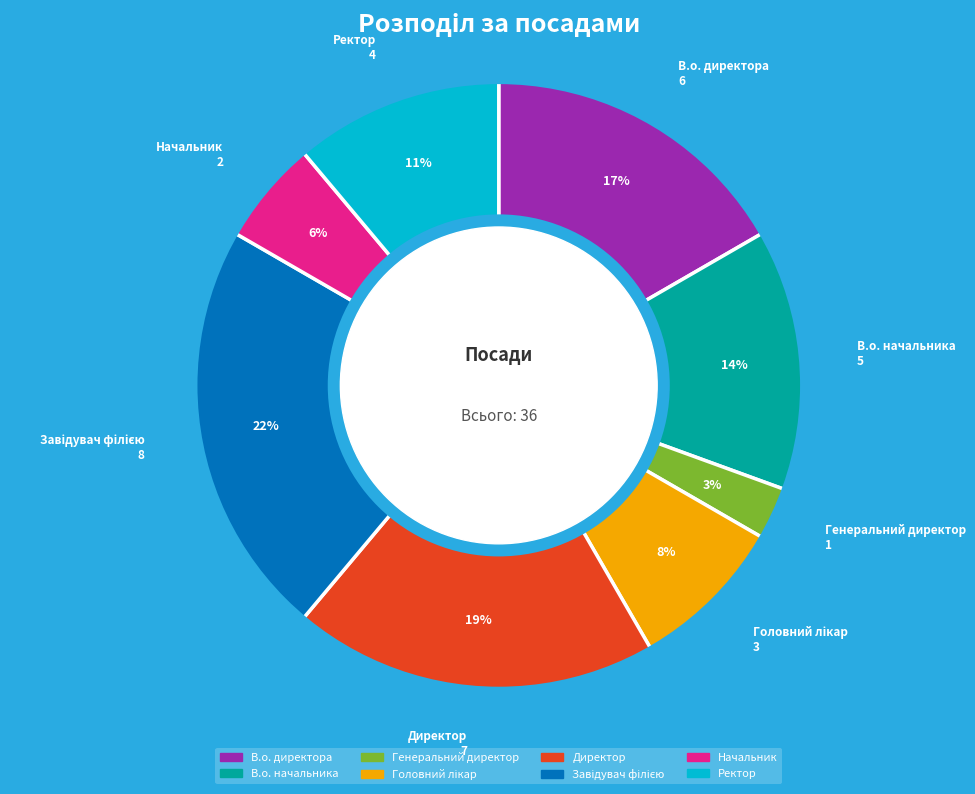

Do Ректор and Директор together represent more than half of the pie?

No